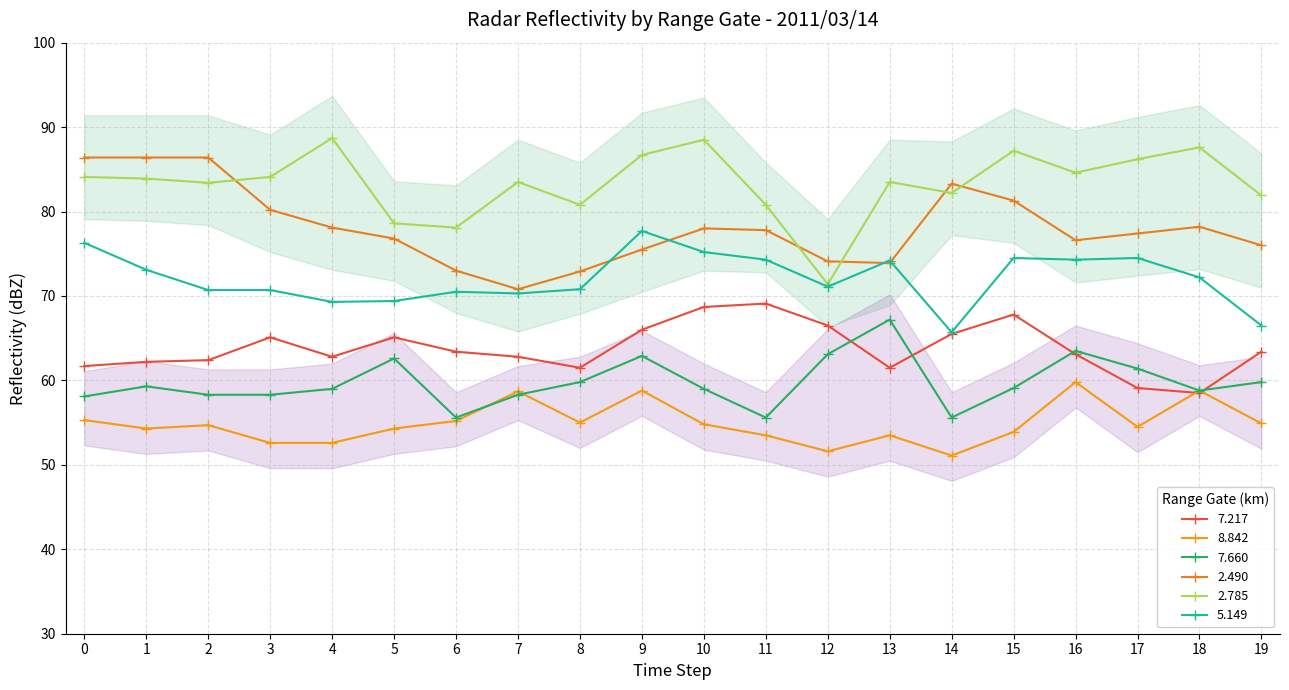

Is the value of 7.217 at 5 greater than the value of 8.842 at 17?

Yes